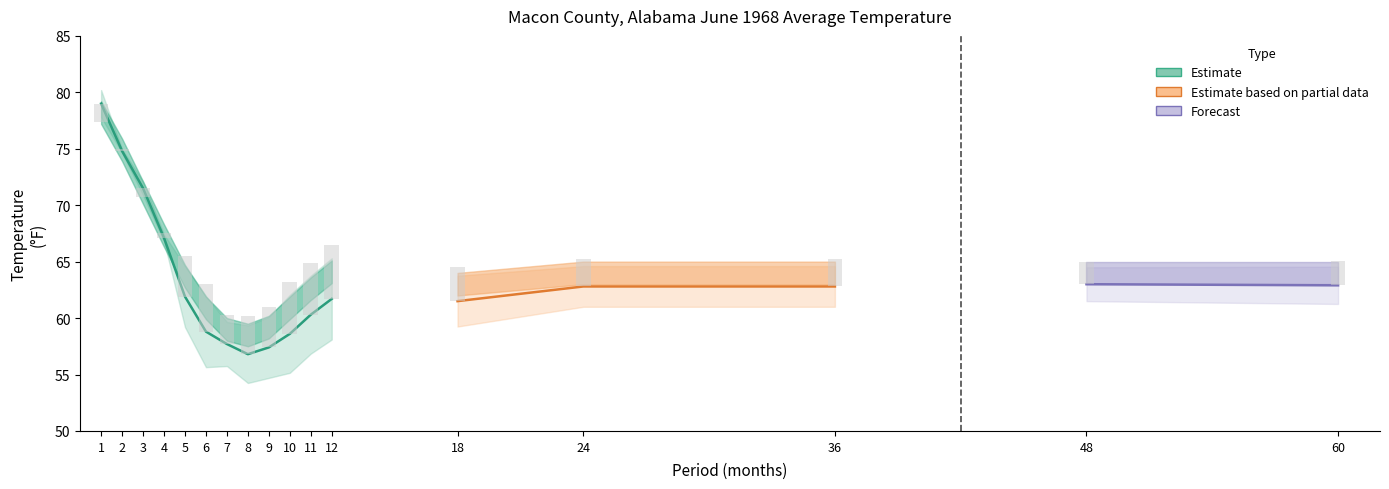

Reading right to left, what are all the values shown in this chart?

Value: 60=62.9	48=63.0	36=62.8	24=62.8	18=61.5	12=61.7	11=60.3	10=58.6	9=57.4	8=56.8	7=57.7	6=58.8	5=61.9	4=67.1	3=71.5	2=74.8	1=79.0
Mean: 60=64.0	48=64.0	36=64.0	24=64.0	18=63.0	12=64.1	11=62.6	10=60.9	9=59.2	8=58.5	7=59.0	6=60.9	5=63.7	4=67.3	3=71.1	2=74.9	1=78.2
Departure: 60=-1.1	48=-1.0	36=-1.2	24=-1.2	18=-1.5	12=-2.4	11=-2.3	10=-2.3	9=-1.8	8=-1.7	7=-1.3	6=-2.1	5=-1.8	4=-0.2	3=0.4	2=-0.1	1=0.8